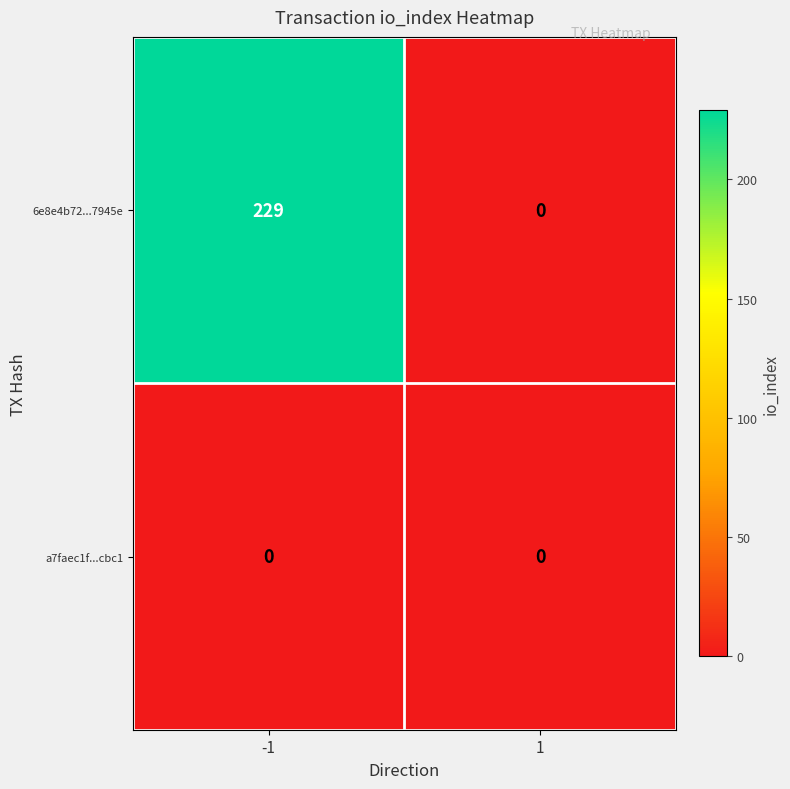

What is the spread (max minus min) of values at -1?

229